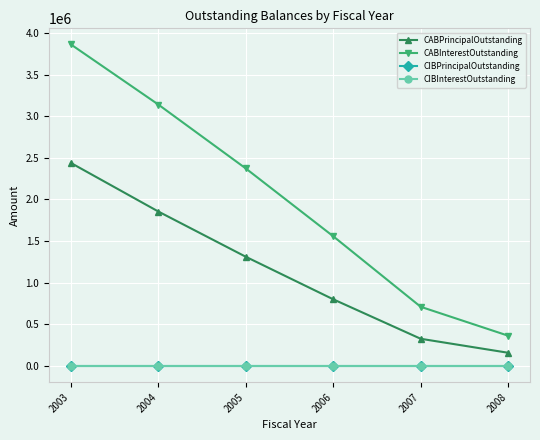

Does the chart have visible grid lines?

Yes